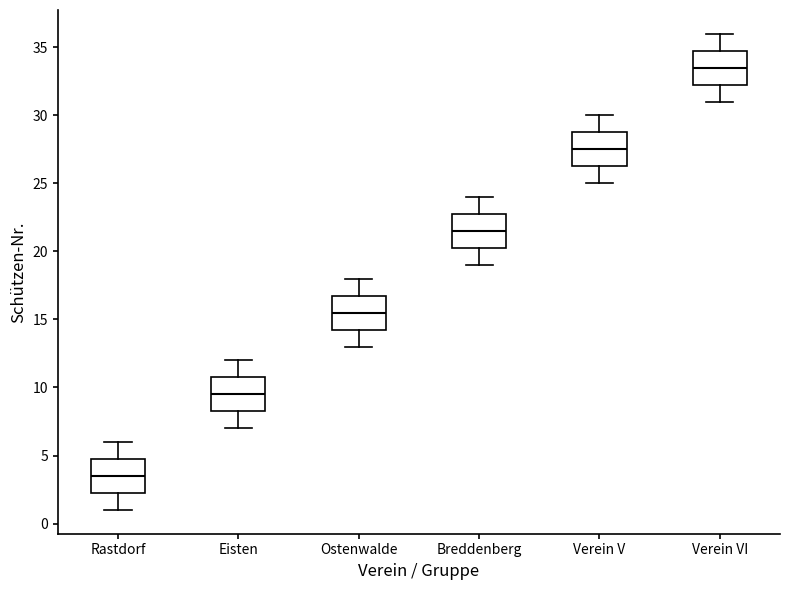

Reading left to right, transcribe this box plot: for each box, give where its median line is, the range the box spans, and where its two whiskers end, as read against the y-axis. The values are not printed on the chart, so give them approximately, as read against the axis.

Rastdorf: median 3.5, box 2.5 to 5.0, whiskers 1.0 to 6.0
Eisten: median 9.5, box 8.5 to 11.0, whiskers 7.0 to 12.0
Ostenwalde: median 15.5, box 14.5 to 17.0, whiskers 13.0 to 18.0
Breddenberg: median 21.5, box 20.5 to 23.0, whiskers 19.0 to 24.0
Verein V: median 27.5, box 26.5 to 29.0, whiskers 25.0 to 30.0
Verein VI: median 33.5, box 32.5 to 35.0, whiskers 31.0 to 36.0